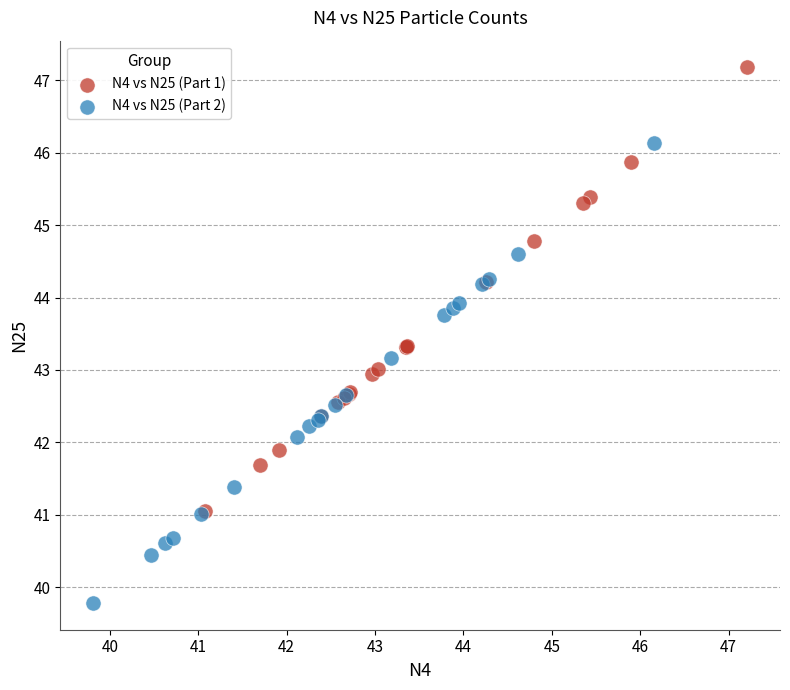

Which series contains the highest Y value?

N4 vs N25 (Part 1)